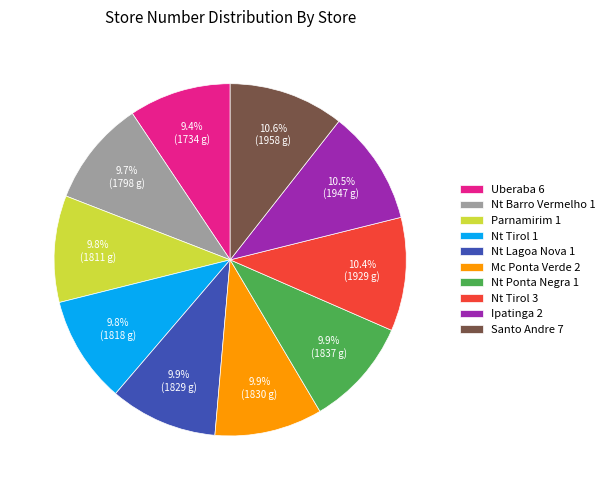

What is the ratio of the value at Uberaba 6 to the value at Nt Tirol 1?

1.0